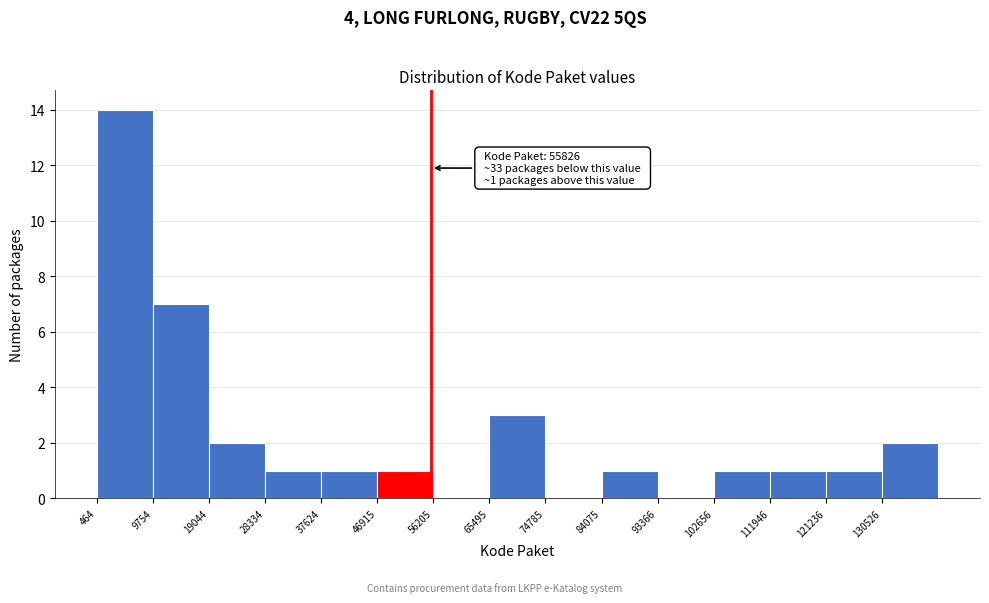

Over which range of the x-axis is the bar tallest?

0 to 10000